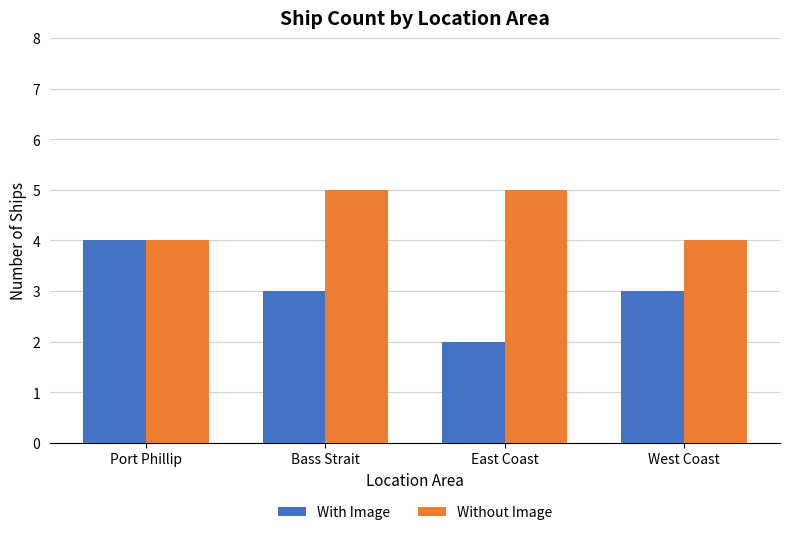

Reading left to right, transcribe all the data shown in this chart.

With Image: 4	3	2	3
Without Image: 4	5	5	4